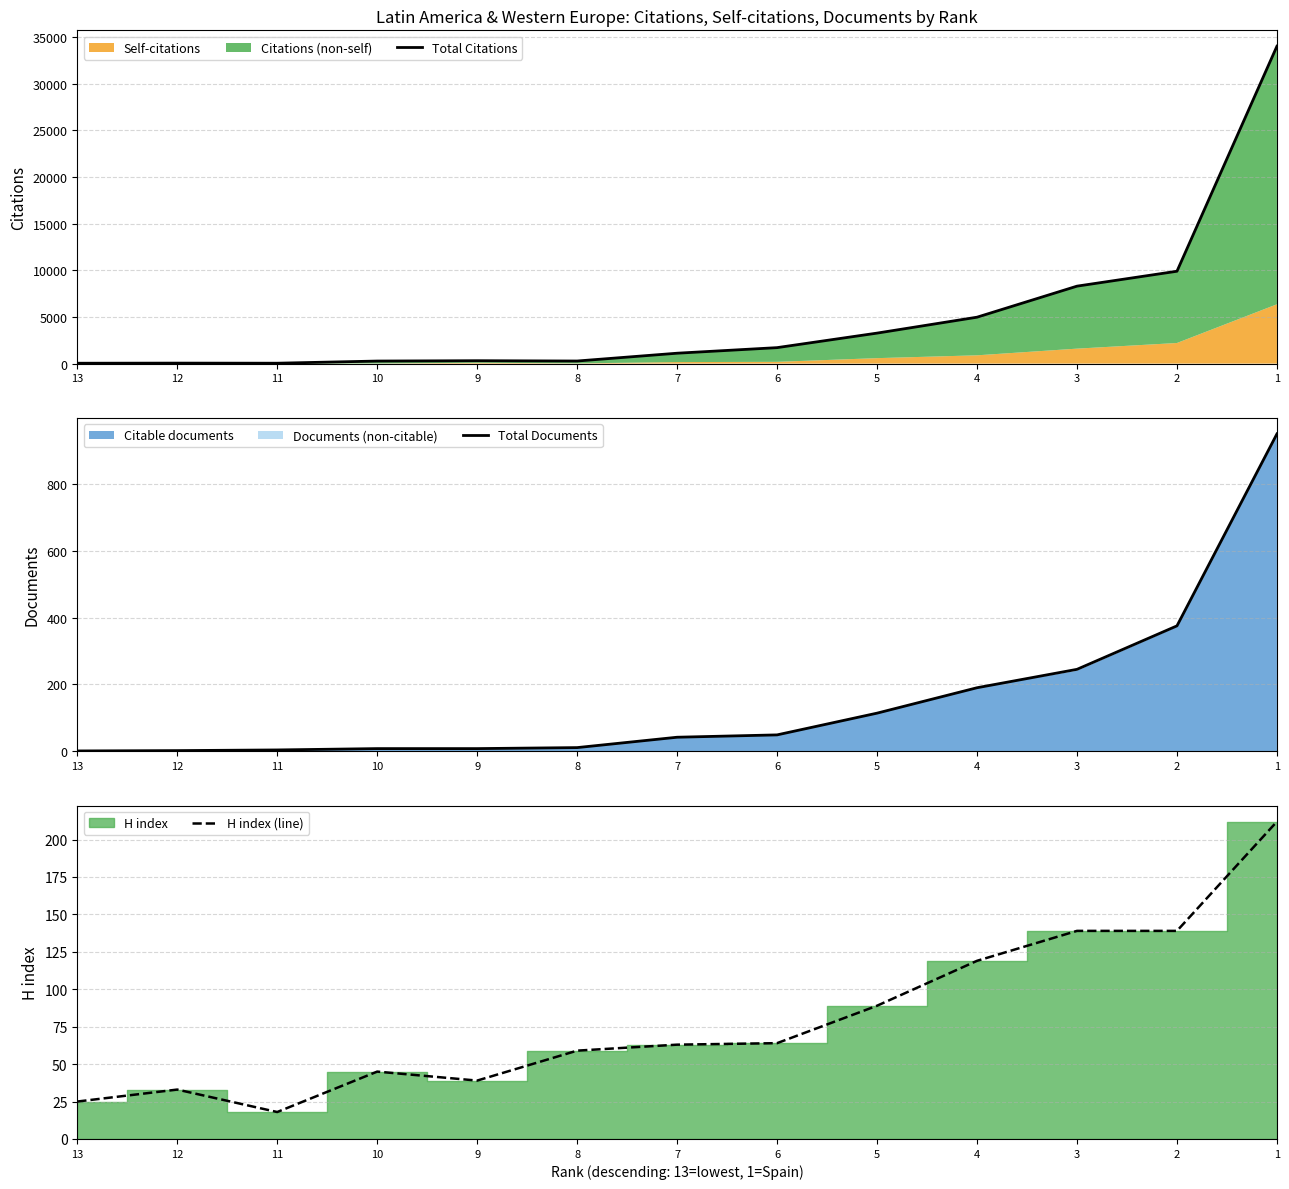

Reading right to left, extract all data points from this chart.

Total Citations: 1=33999	2=9892	3=8295	4=4969	5=3264	6=1708	7=1111	8=275	9=308	10=271	11=40	12=50	13=38
Total Documents: 1=949	2=375	3=245	4=190	5=114	6=49	7=42	8=11	9=8	10=8	11=4	12=2	13=1
H index (line): 1=212	2=139	3=139	4=119	5=89	6=64	7=63	8=59	9=39	10=45	11=18	12=33	13=25